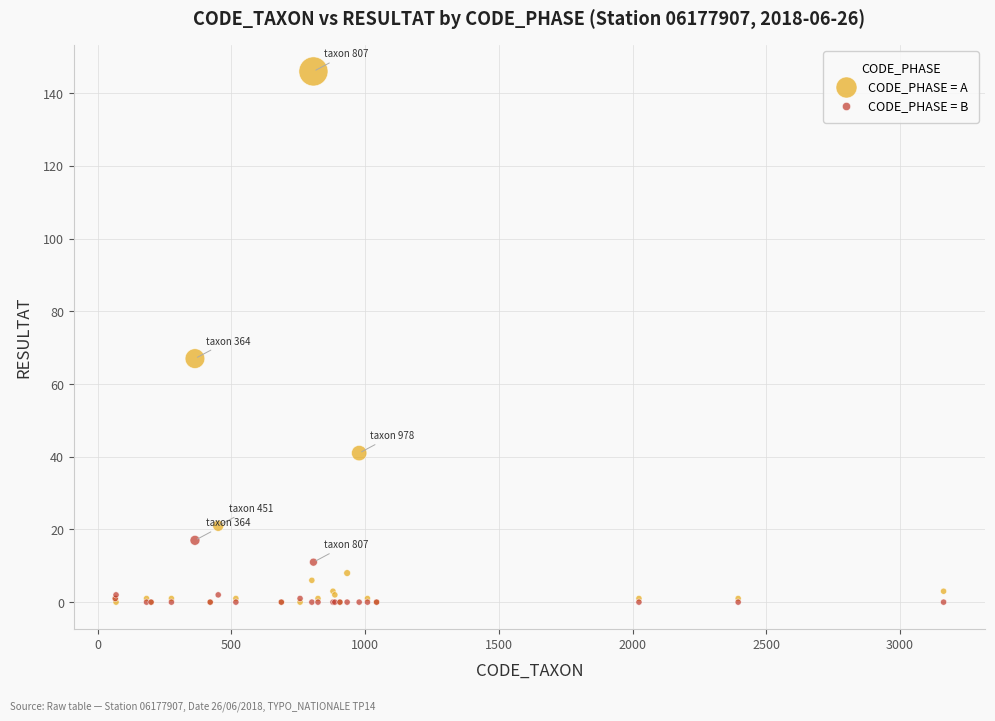

In the CODE_PHASE = A series, what Y value is closest to 73?

67